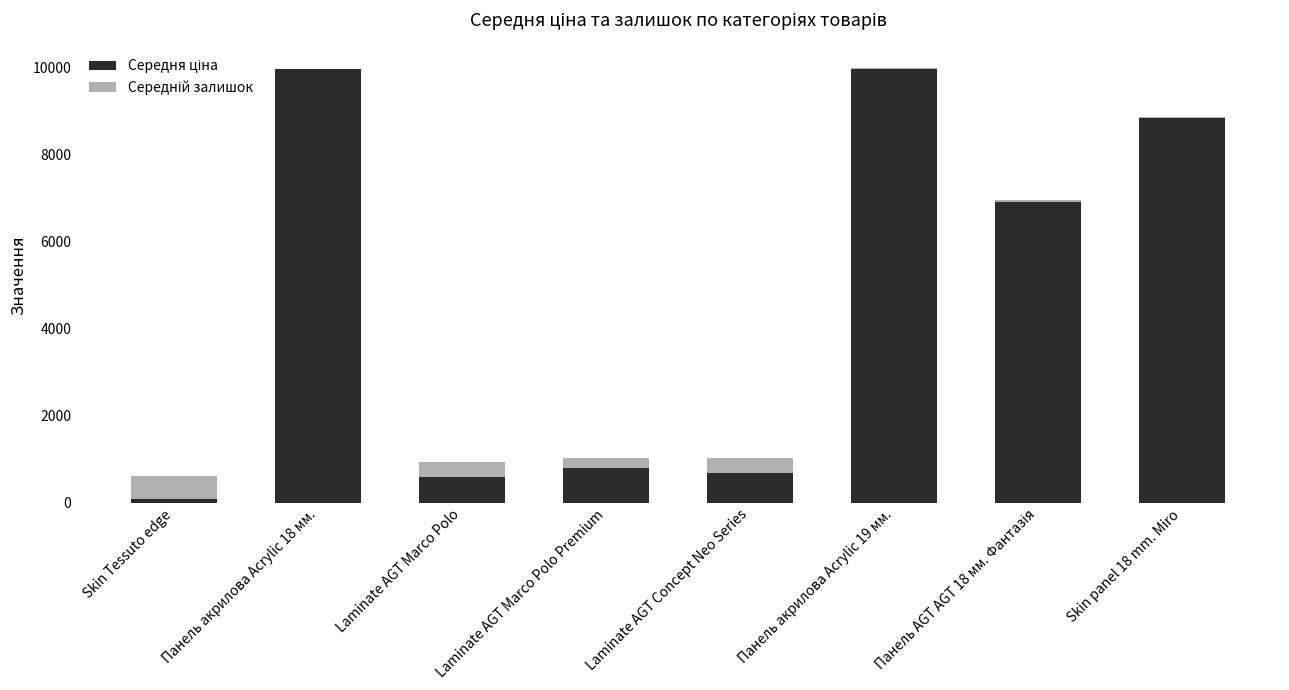

What is the sum of the Середня ціна values at Панель AGT AGT 18 мм. Фантазія and Панель акрилова Acrylic 19 мм.?

16900.7